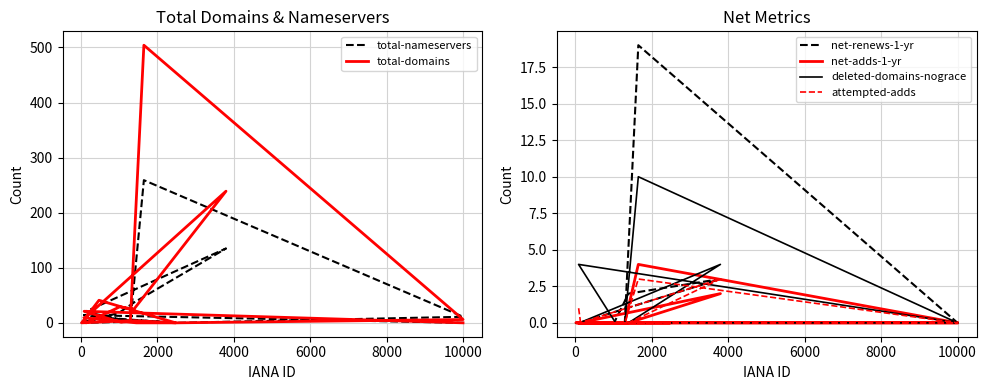

What are all the series names shown in the legend?

total-nameservers, total-domains, net-renews-1-yr, net-adds-1-yr, deleted-domains-nograce, attempted-adds